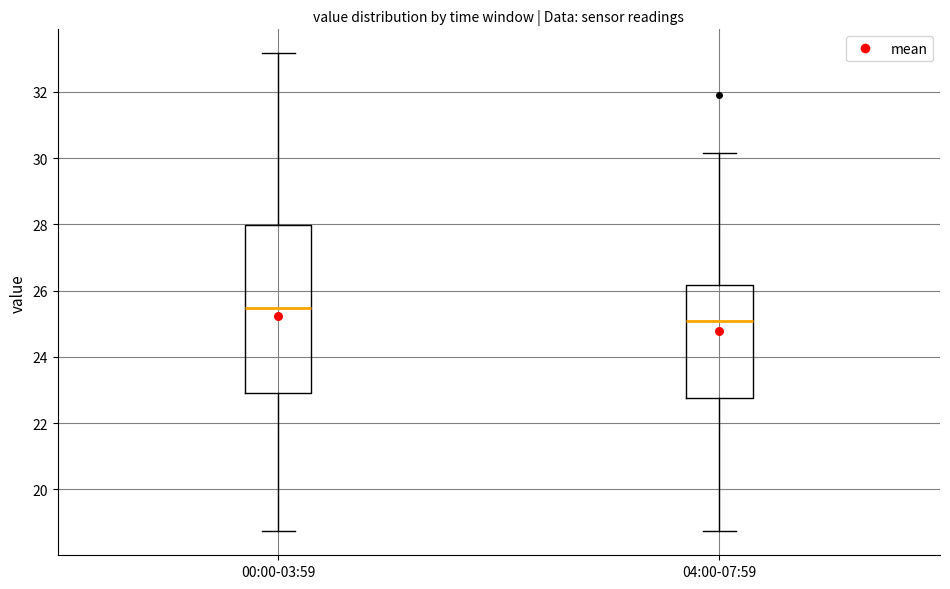

Reading left to right, read every box against the y-axis: the position of its median line, the range the box covers, and the ends of its whiskers. The values are not printed on the chart, so give them approximately, as read against the axis.

00:00-03:59: median 25.4, box 23.0 to 28.0, whiskers 18.8 to 33.2
04:00-07:59: median 25.0, box 22.8 to 26.2, whiskers 18.8 to 30.2